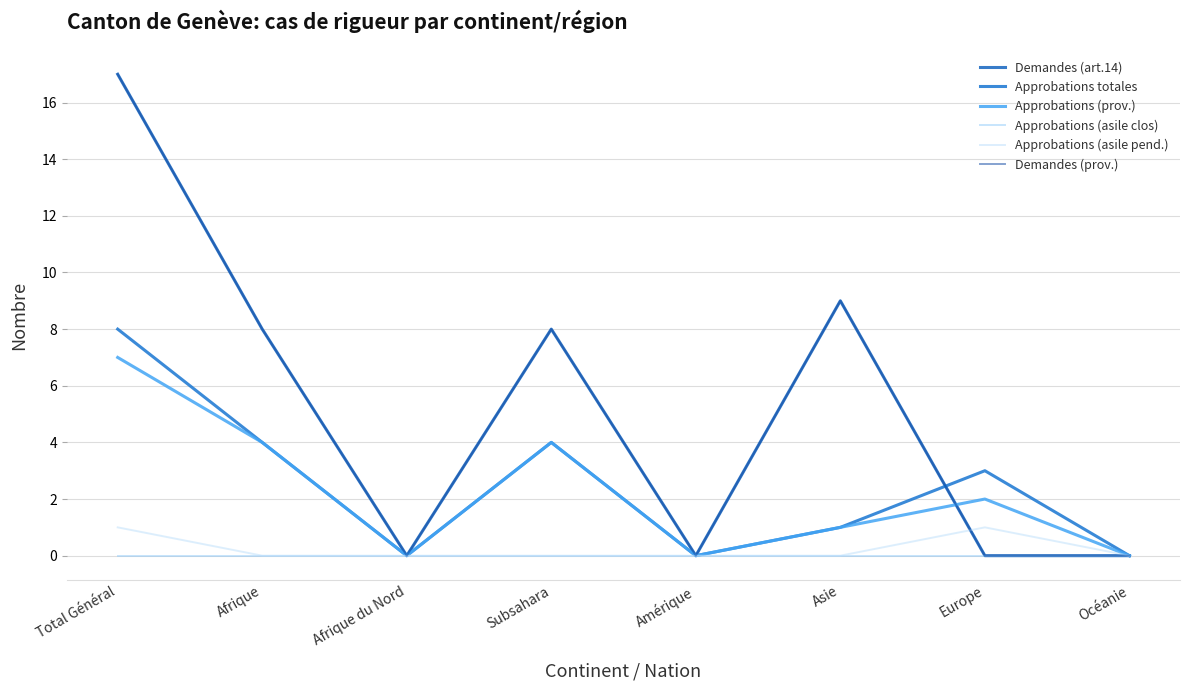

Is this an area chart (filled region under the line)?

No